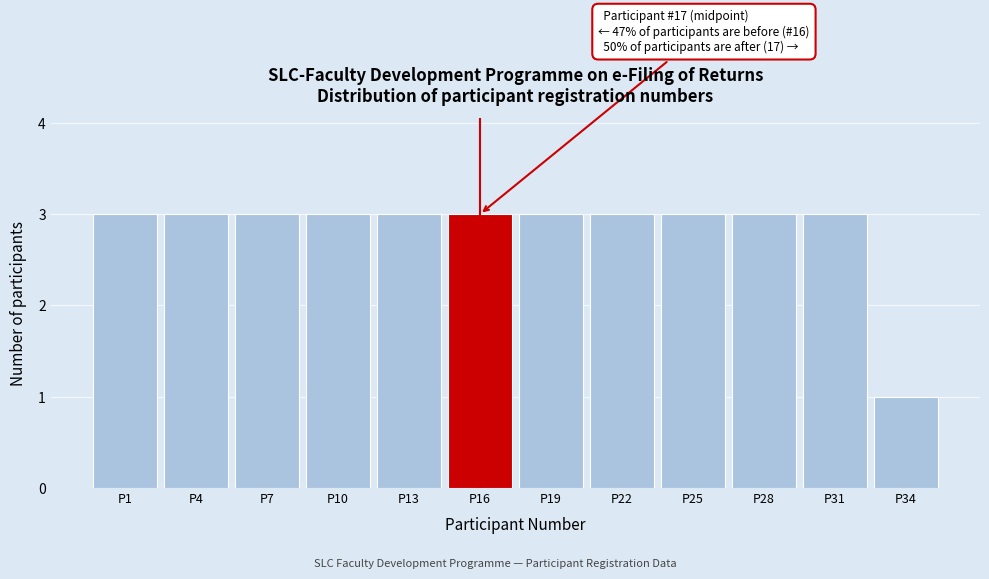

Reading right to left, list all the values displayed in this chart.

1	3	3	3	3	3	3	3	3	3	3	3